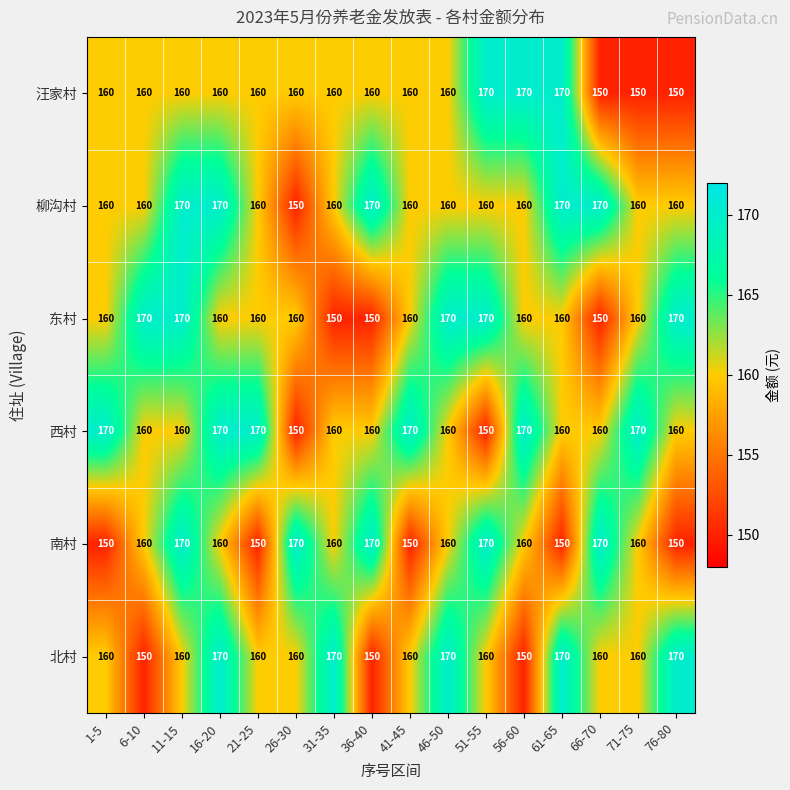

What is the total value across all series at 51-55?

980